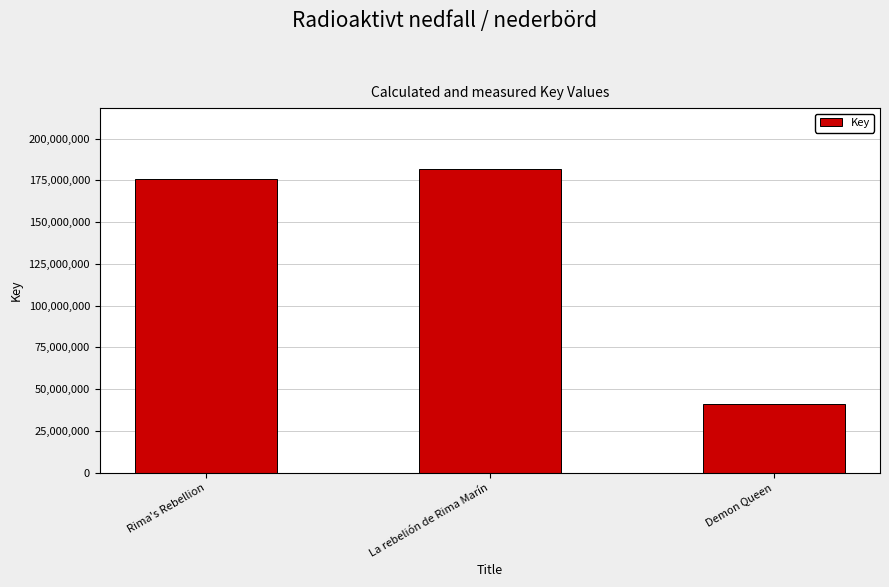

What is the sum of the values at La rebelión de Rima Marín and Rima's Rebellion?

357533000